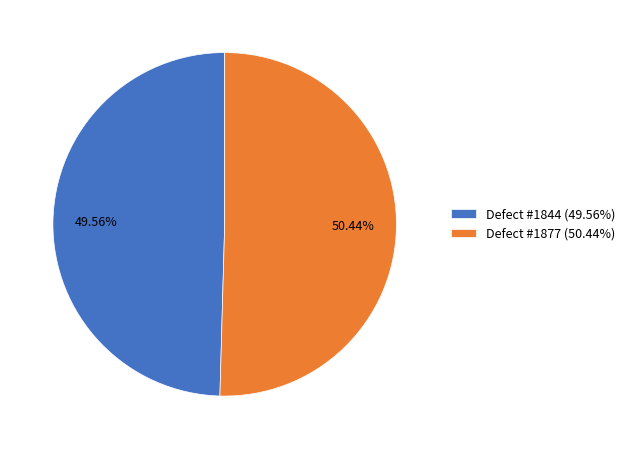

How many segments does this pie chart have?

2